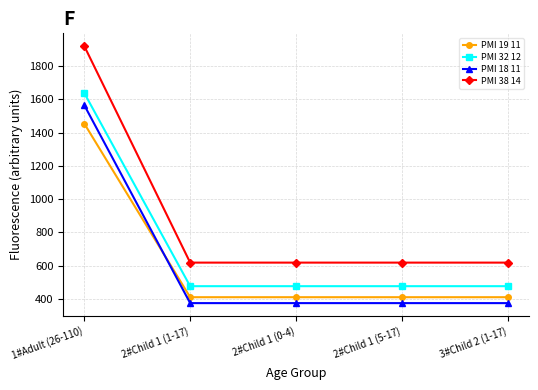

Which series has the widest spread of values?

PMI 38 14